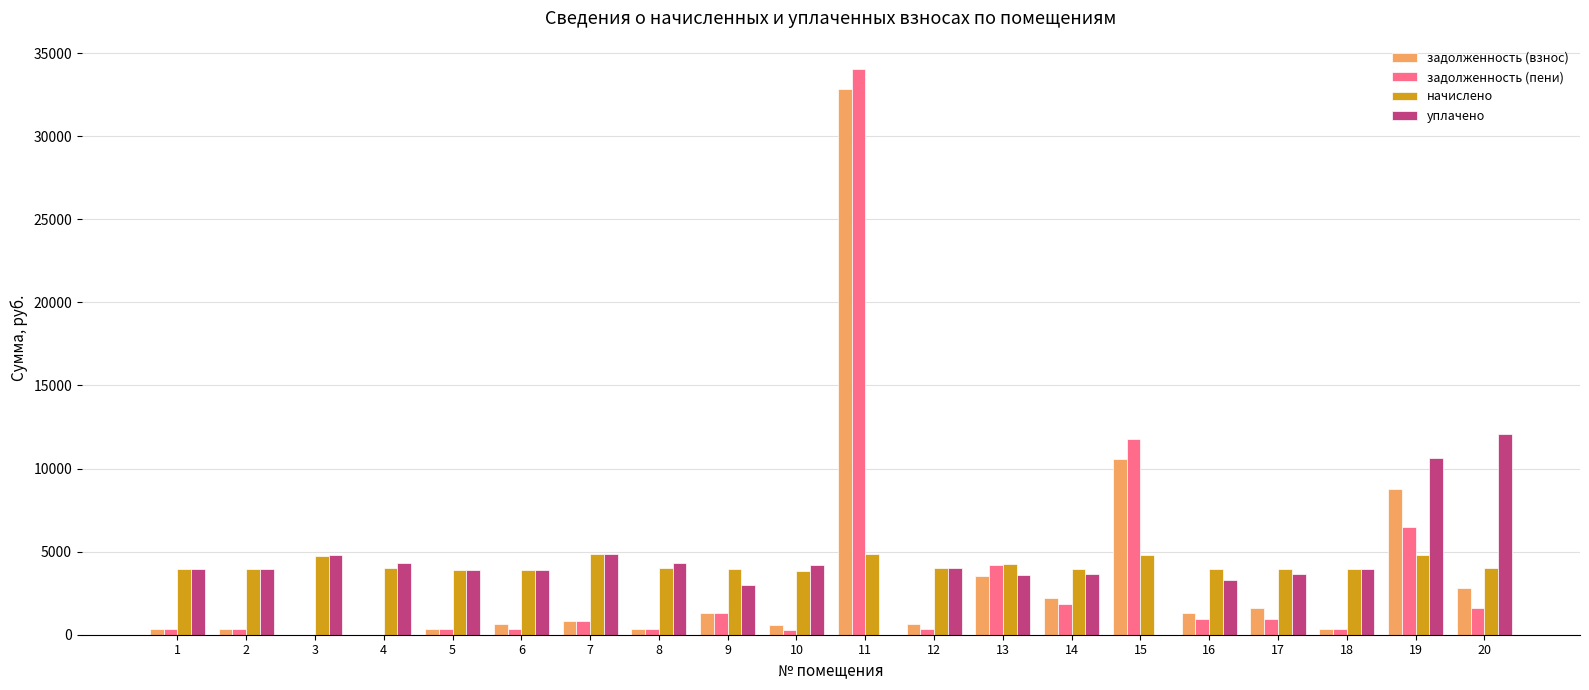

Are the bars horizontal?

No